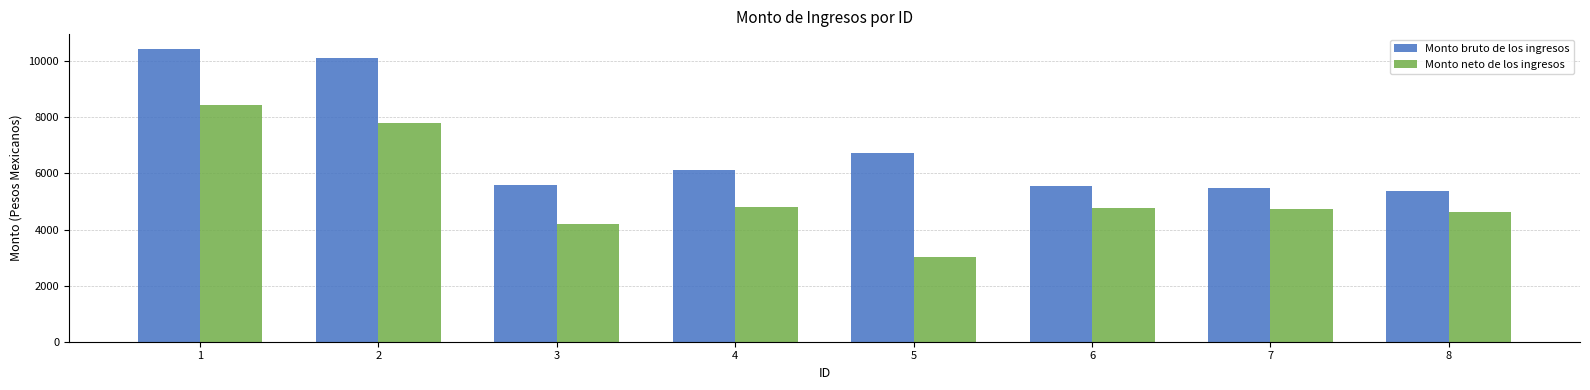

Rank the series at 7 from lowest to highest value.

Monto neto de los ingresos, Monto bruto de los ingresos